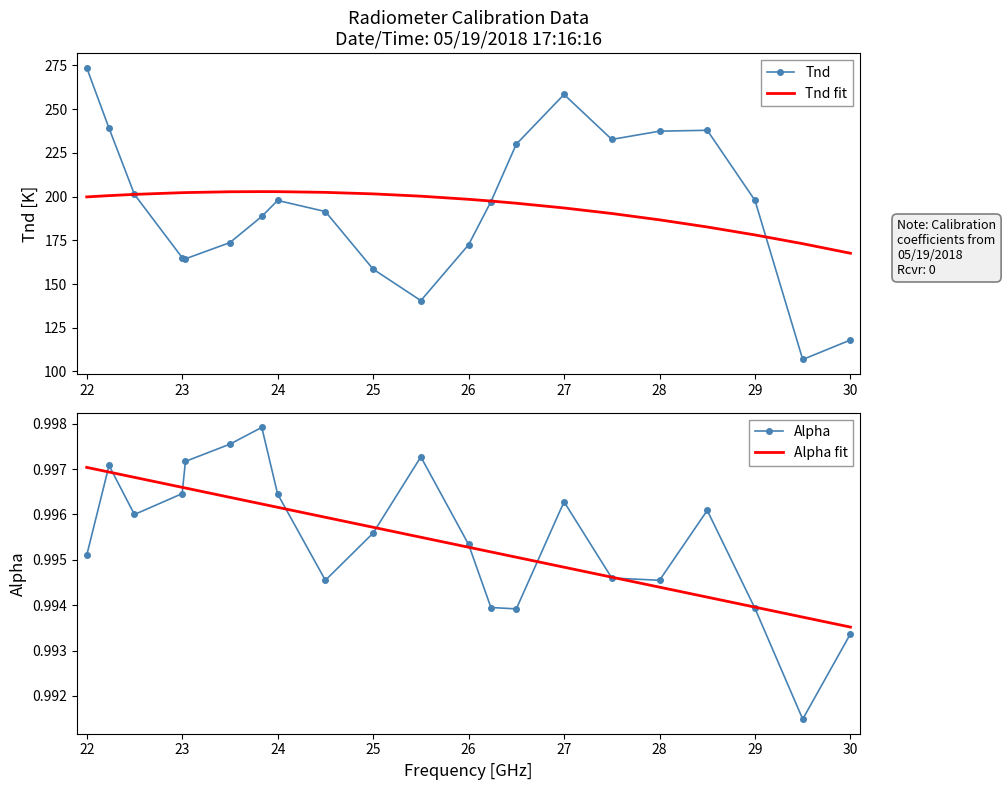

True or false: Tnd has a value of 197.8 at 29.

True